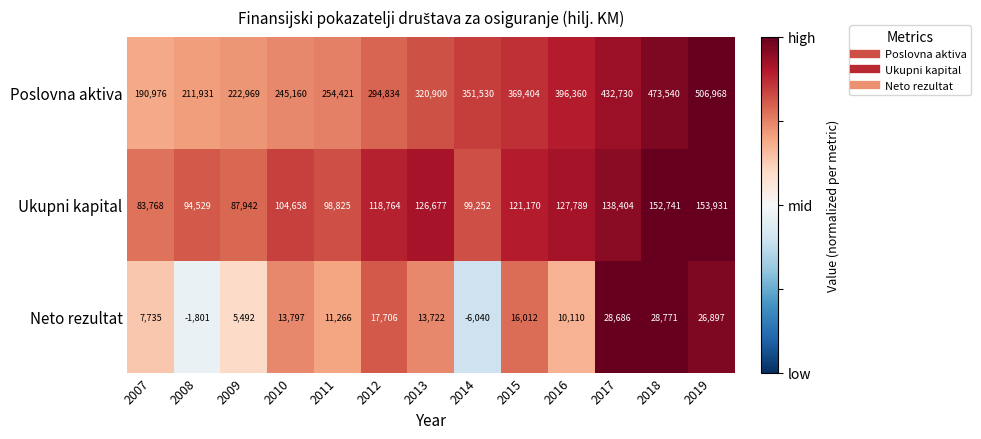

At how many categories does at least one series exceed 0?

13